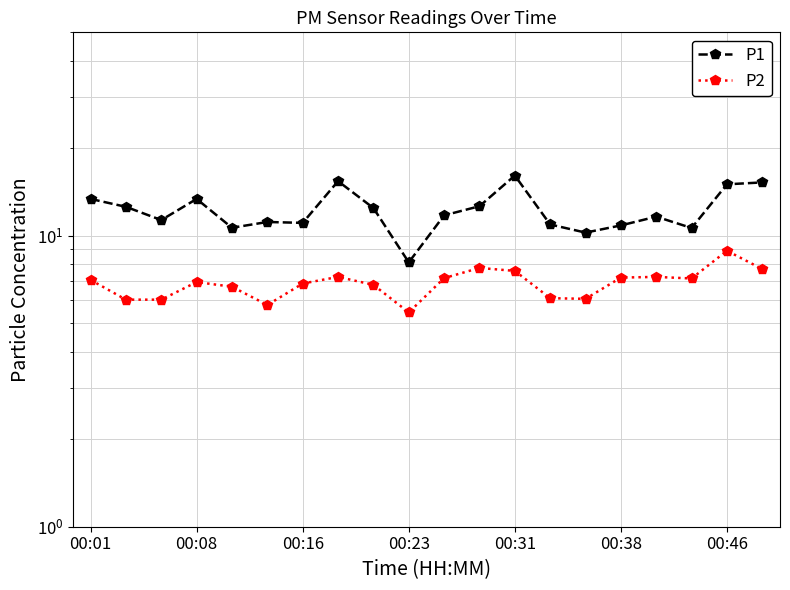

Which series has the largest total across all categories?

P1